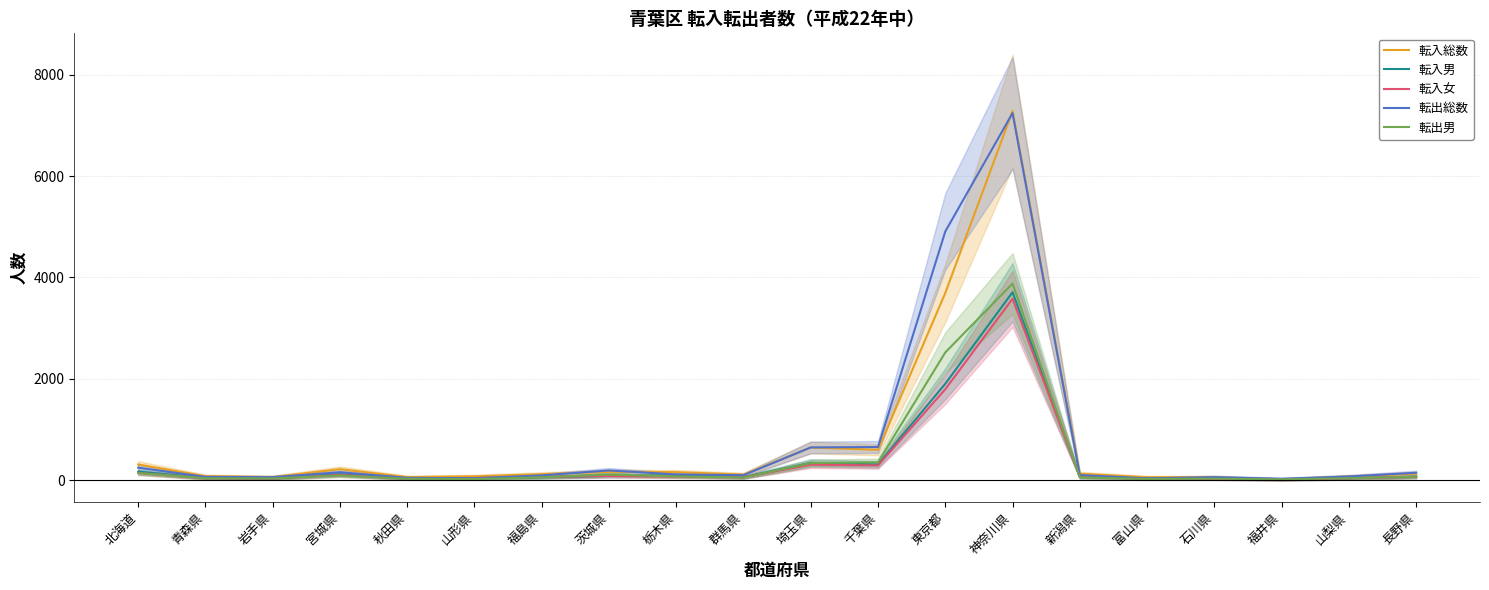

True or false: 転入総数 and 転入男 cross at least once.

False